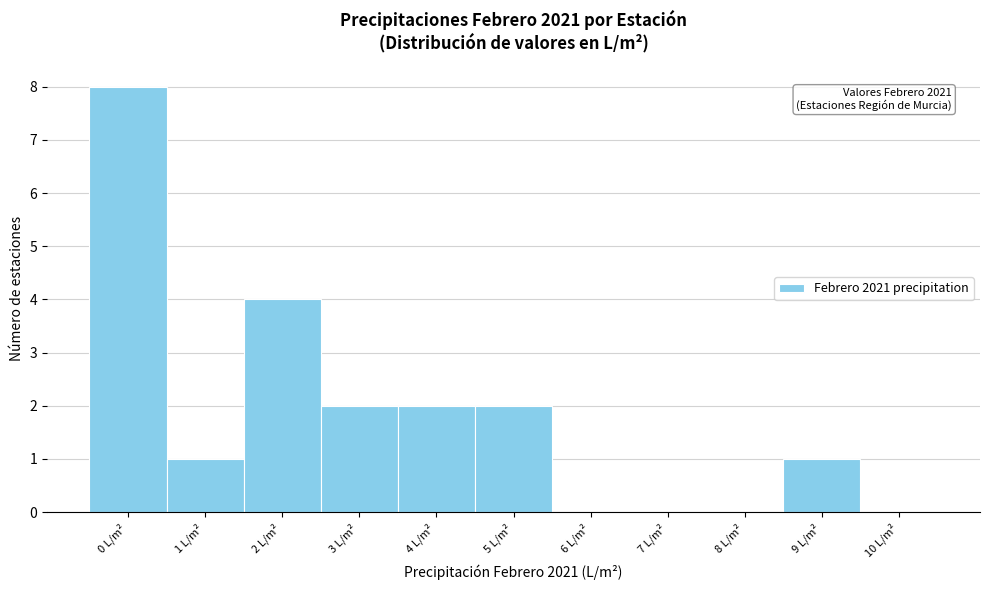

Reading left to right, list all the values displayed in this chart.

0 L/m²=8	1 L/m²=1	2 L/m²=4	3 L/m²=2	4 L/m²=2	5 L/m²=2	6 L/m²=0	7 L/m²=0	8 L/m²=0	9 L/m²=1	10 L/m²=0